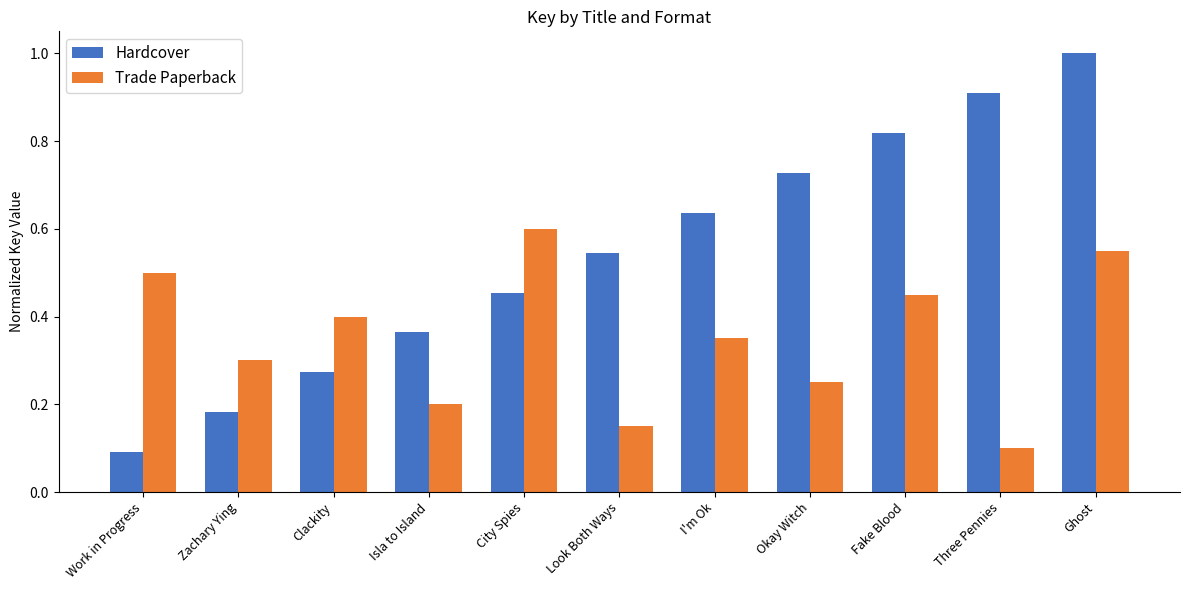

Which series has the largest total across all categories?

Hardcover